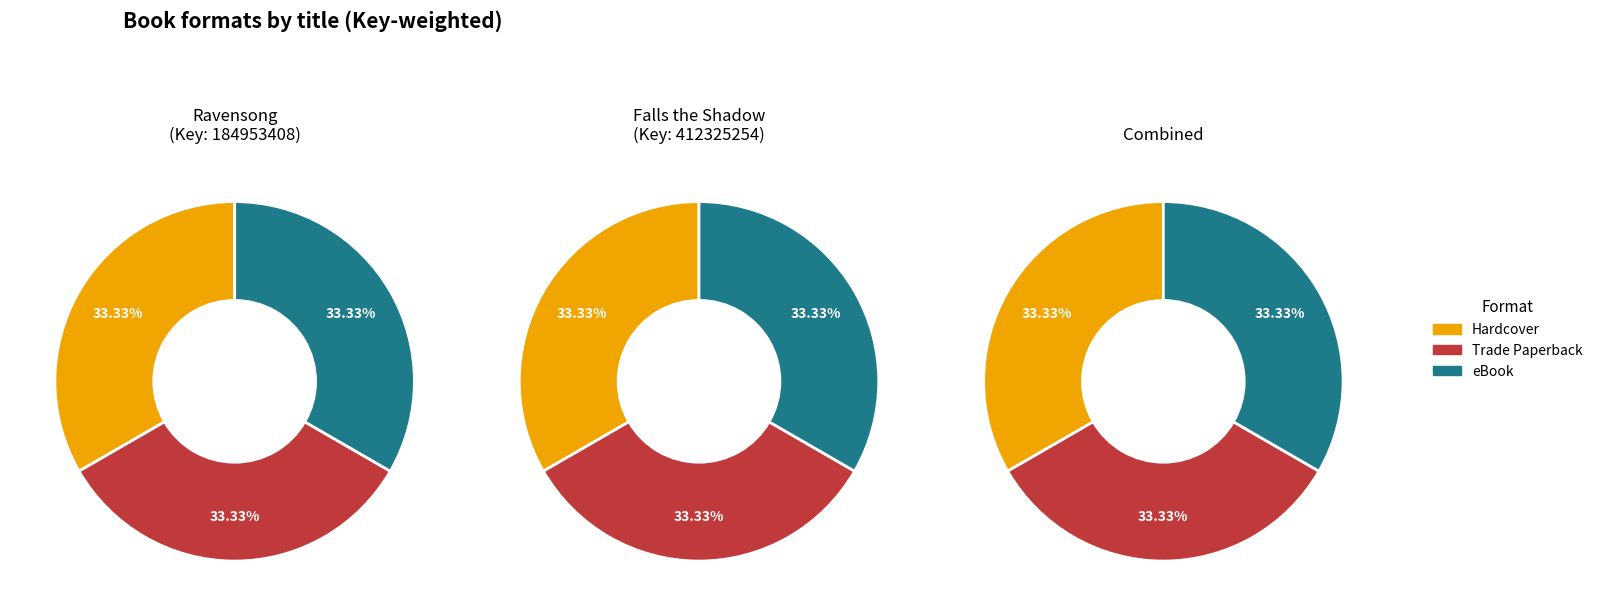

Count the number of slices in the pie.

3